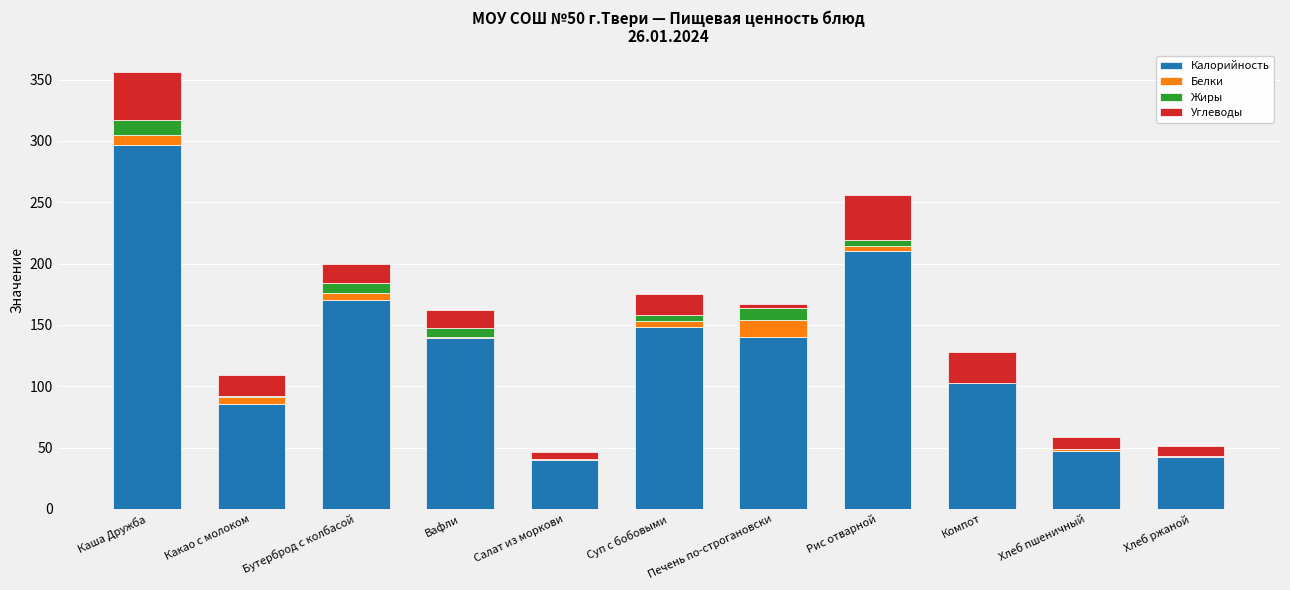

Are the bars grouped side by side (vs. stacked)?

No